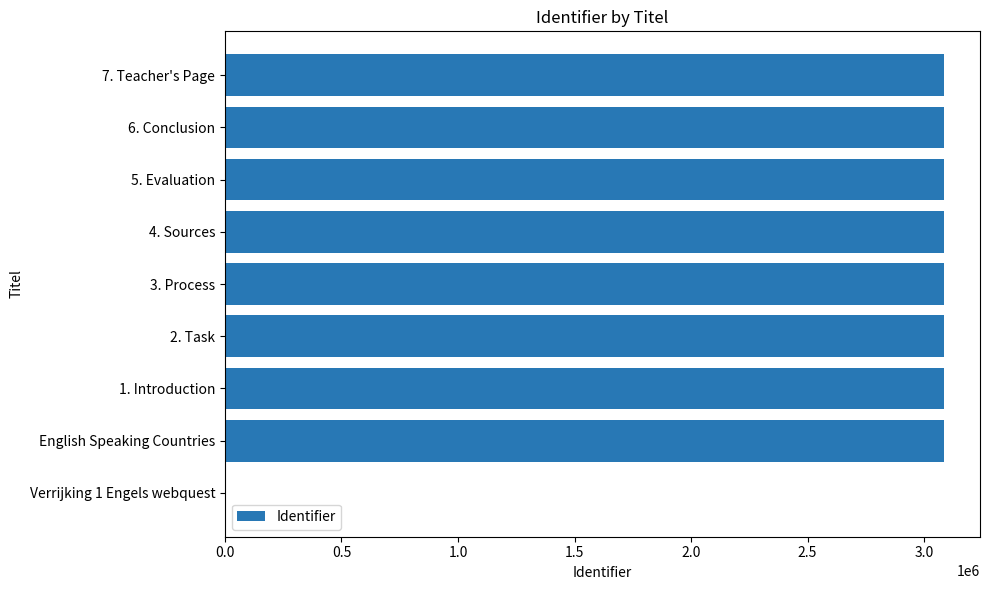

The value at 5. Evaluation is 3085379. True or false?

True